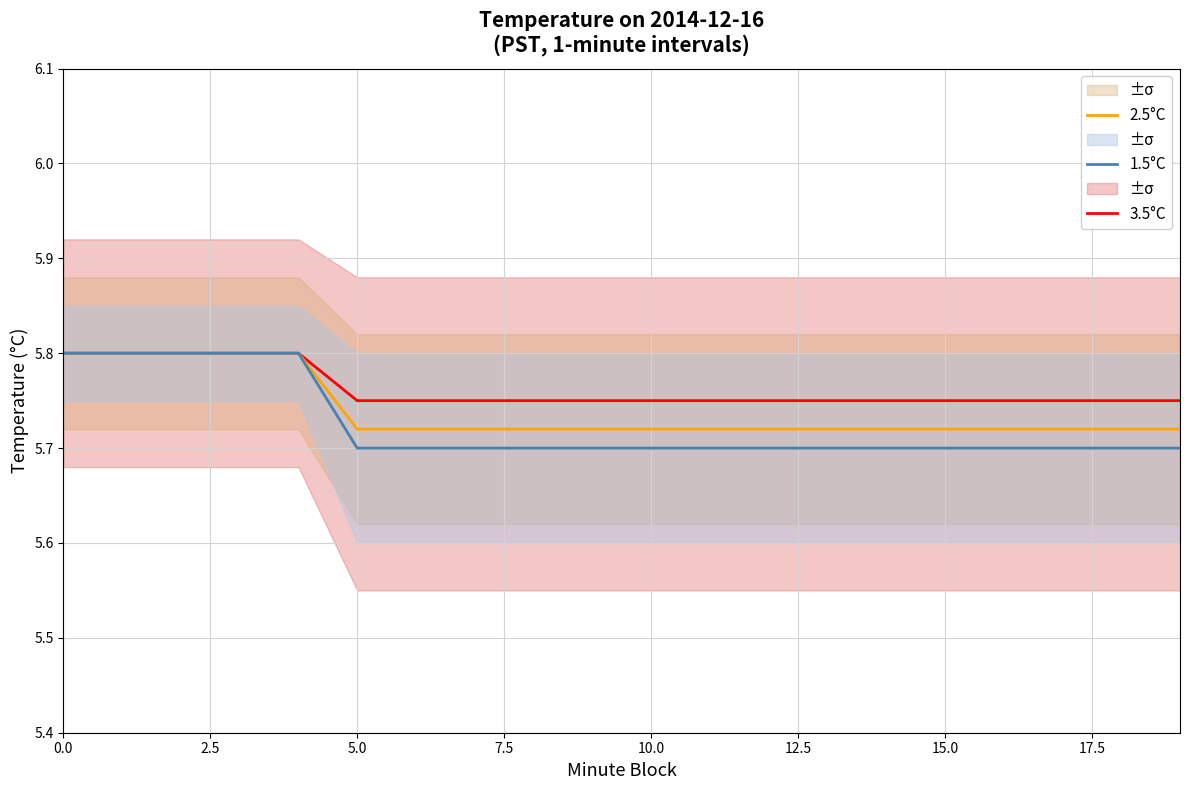

Is this an area chart (filled region under the line)?

No